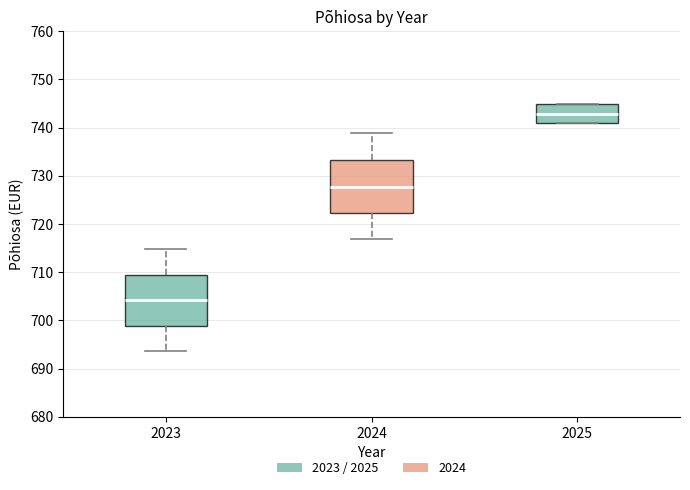

Where does the median line of the box at x = 2025 sit on the y-axis? The values are not printed on the chart, so give them approximately, as read against the axis.

743